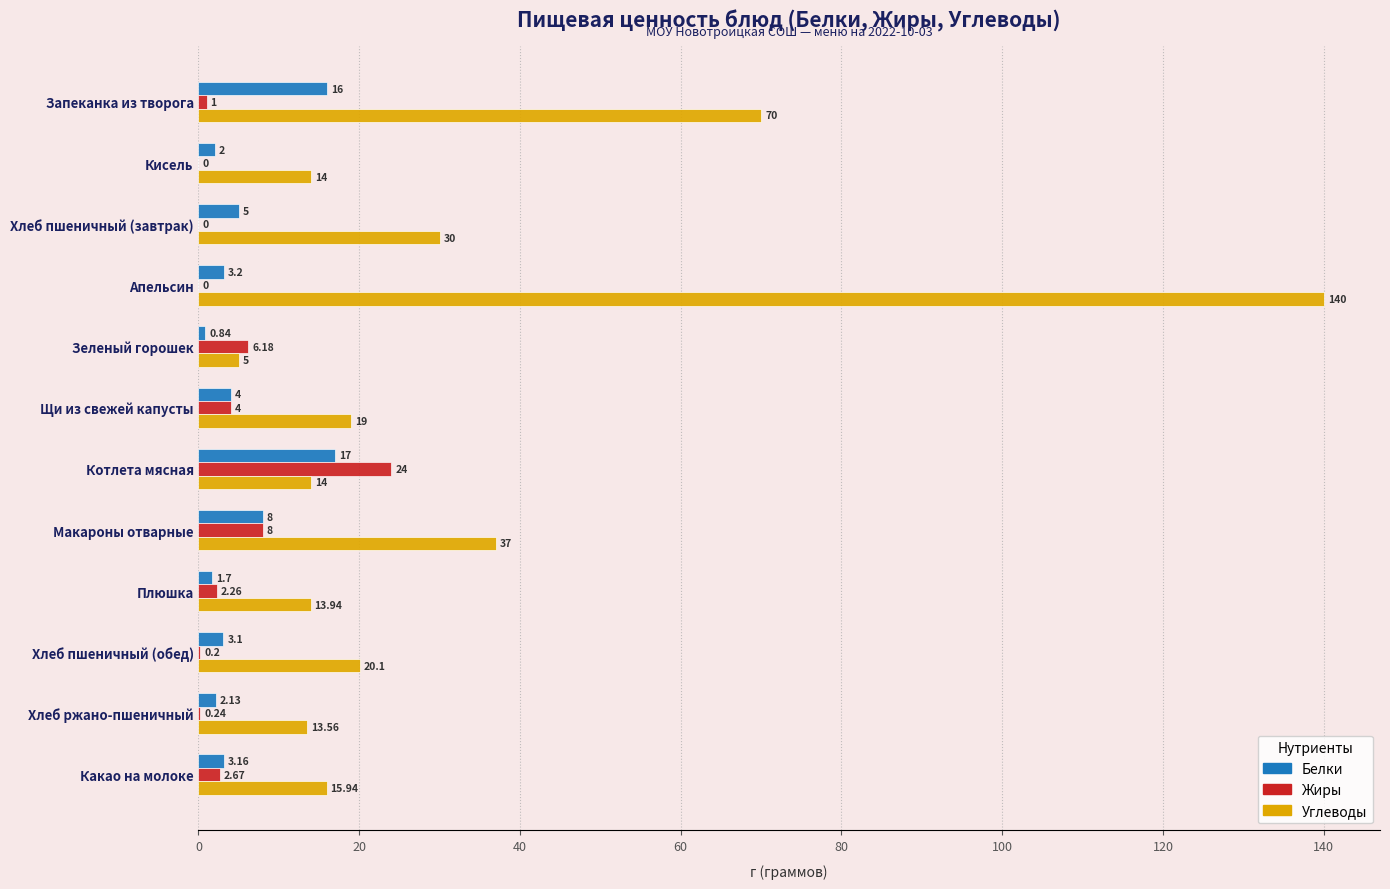

Which series has the largest total across all categories?

Углеводы